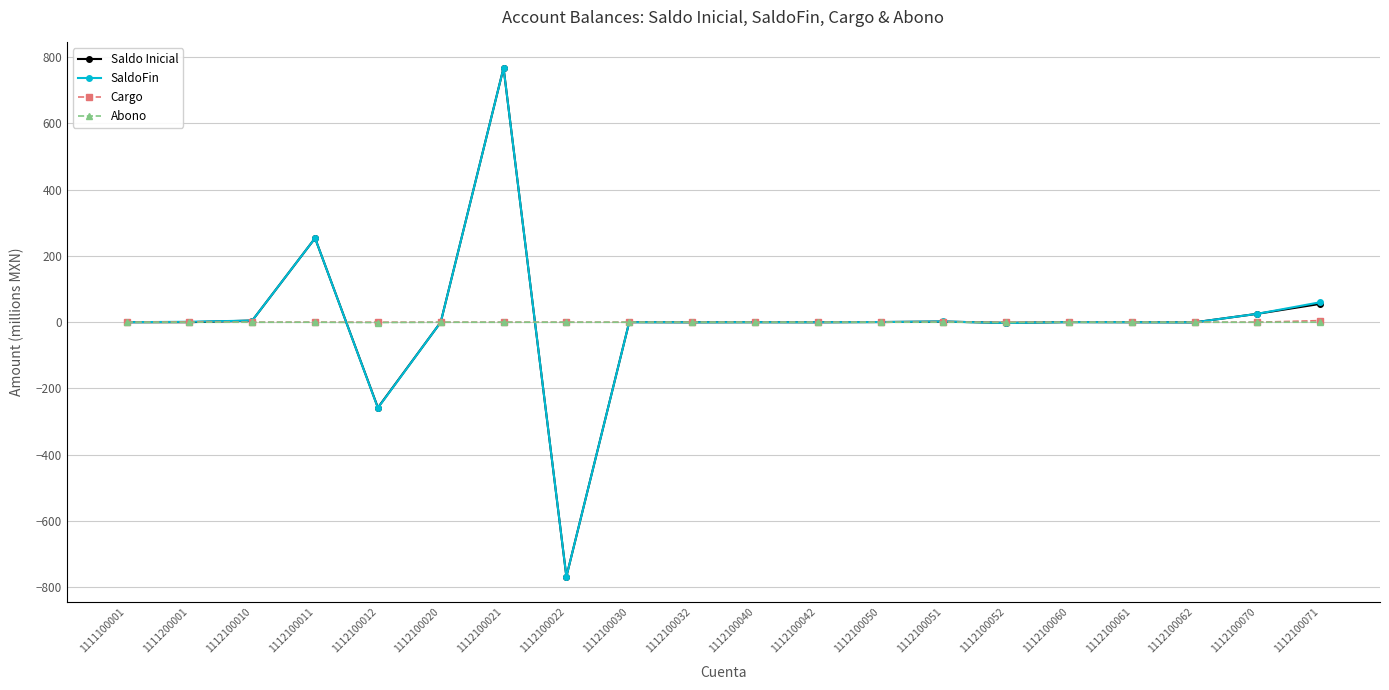

Which category has the lowest value in the Saldo Inicial series?

1112100022